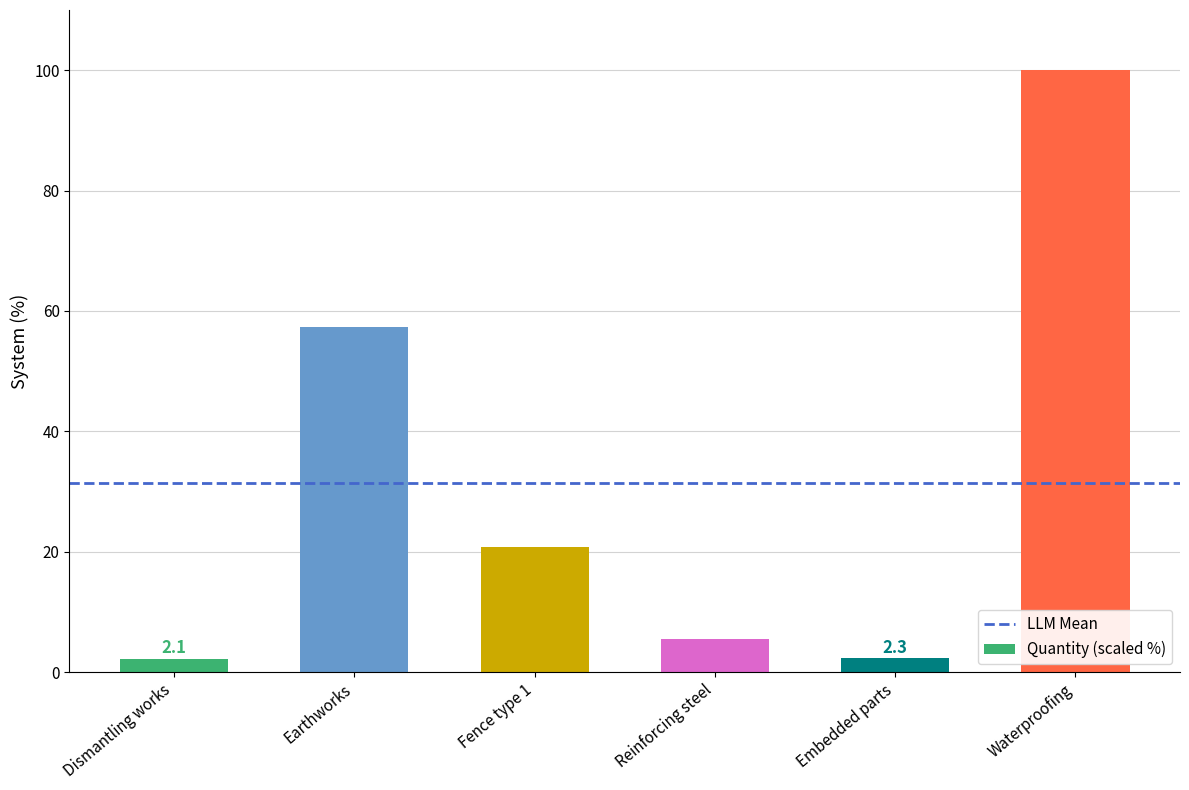

Are the bars grouped side by side (vs. stacked)?

No